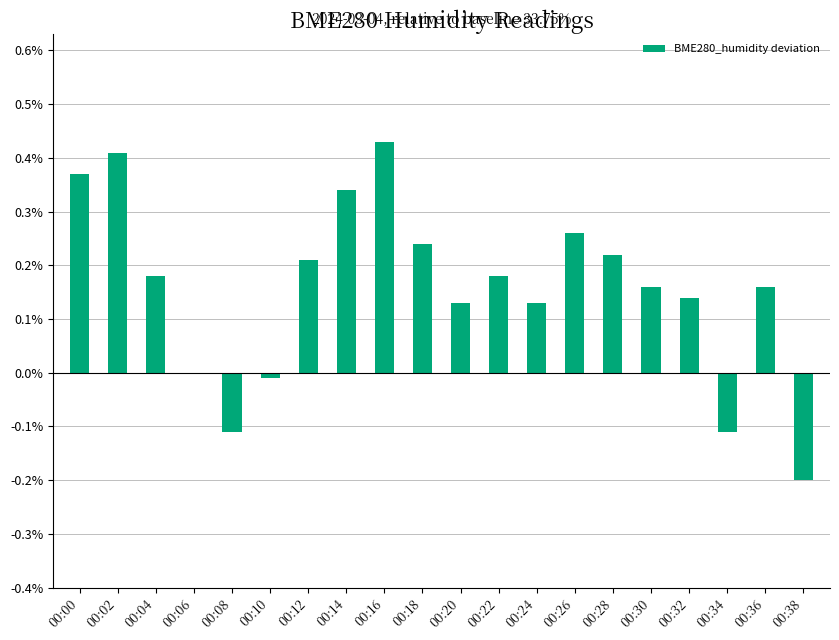

Is it true that the value at 00:38 is -0.2?

True